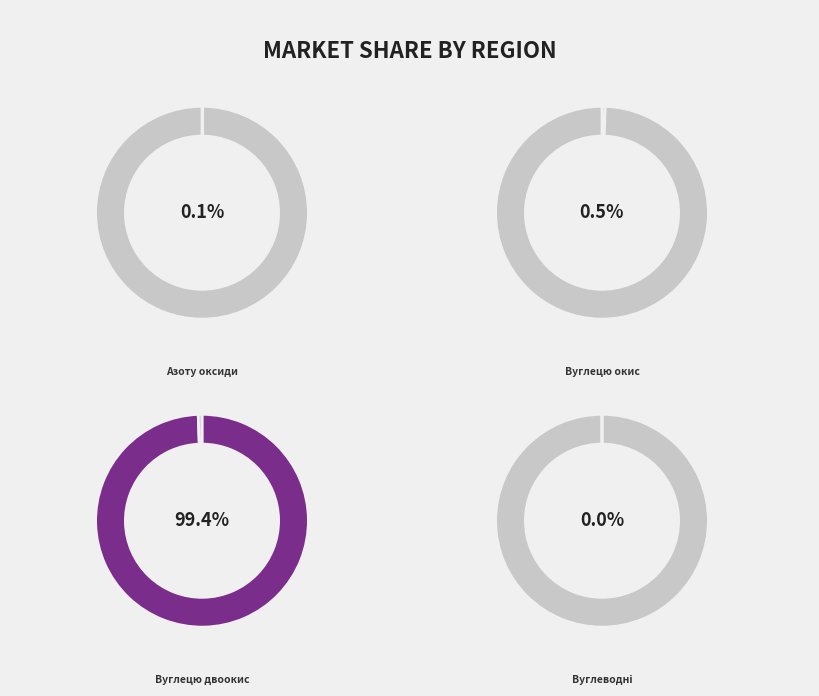

Which category has the biggest portion of the pie?

Вуглецю двоокис